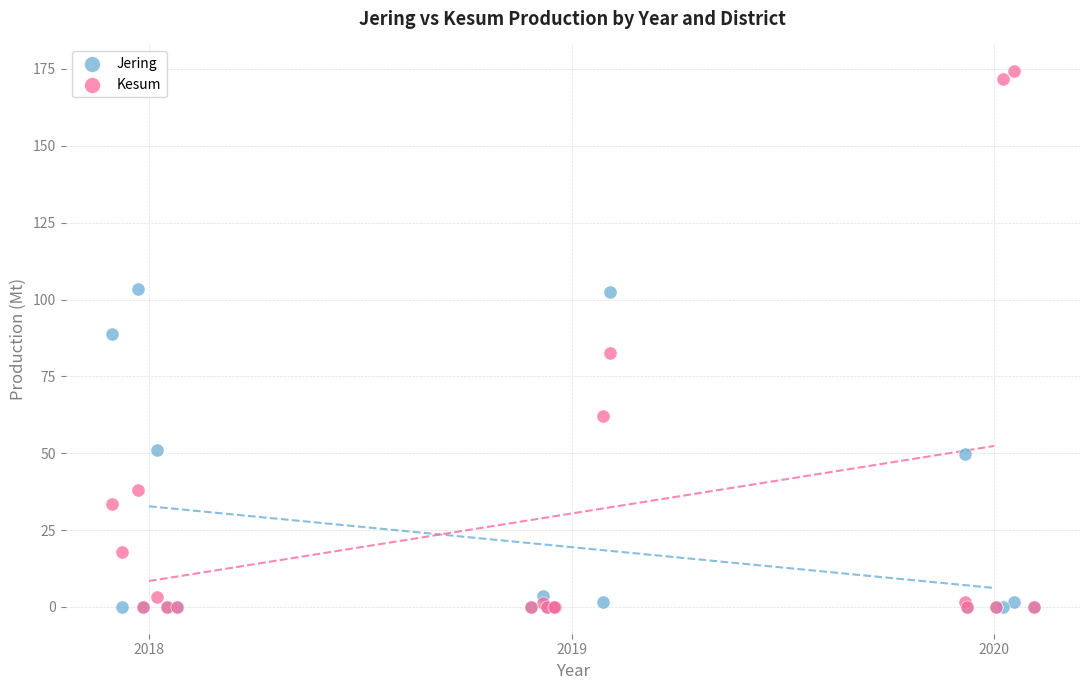

Which series contains the highest Y value?

Kesum